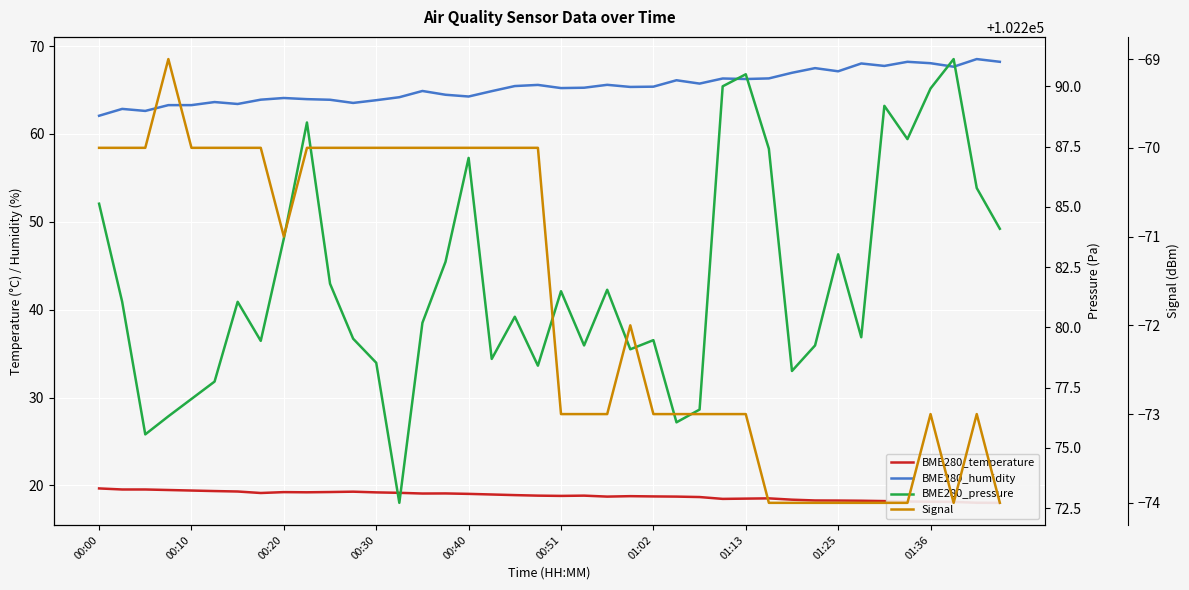

True or false: BME280_pressure and Signal intersect in this chart.

False